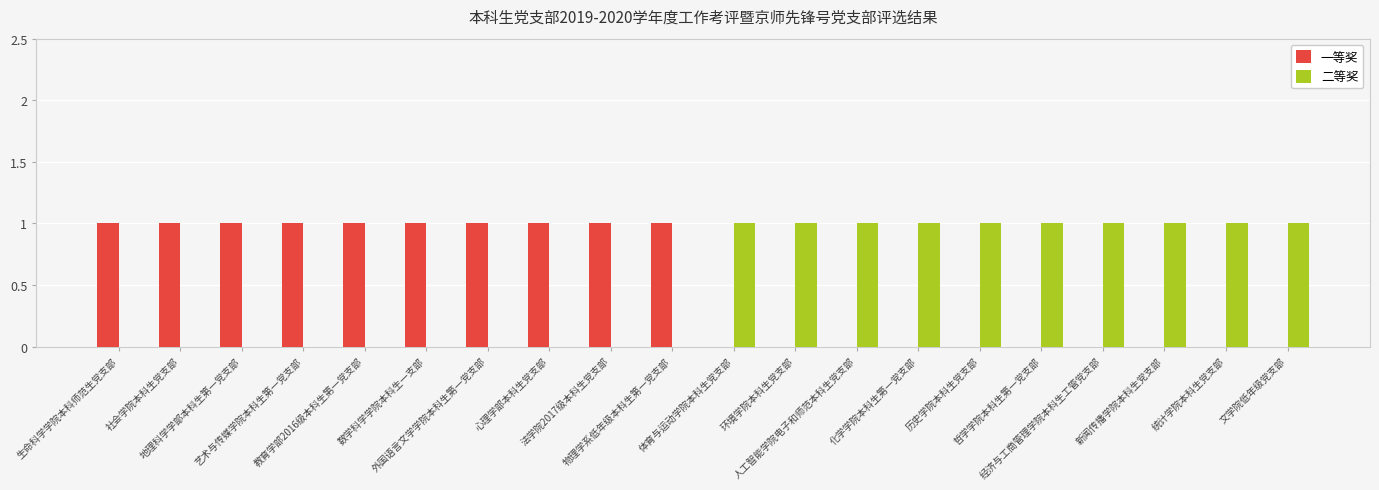

Which label corresponds to the largest value in the chart?

生命科学学院本科师范生党支部